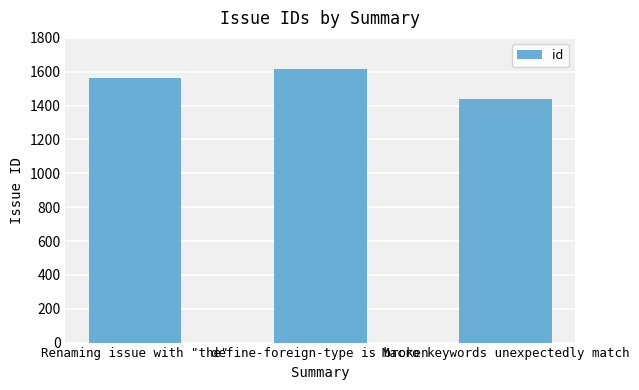

What is the maximum value shown in the chart?

1614